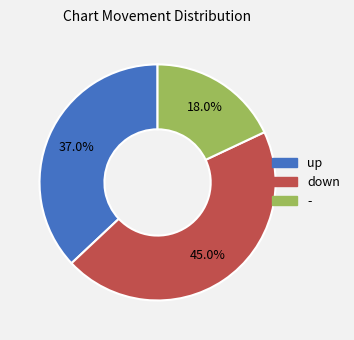

Between - and down, which is larger?

down